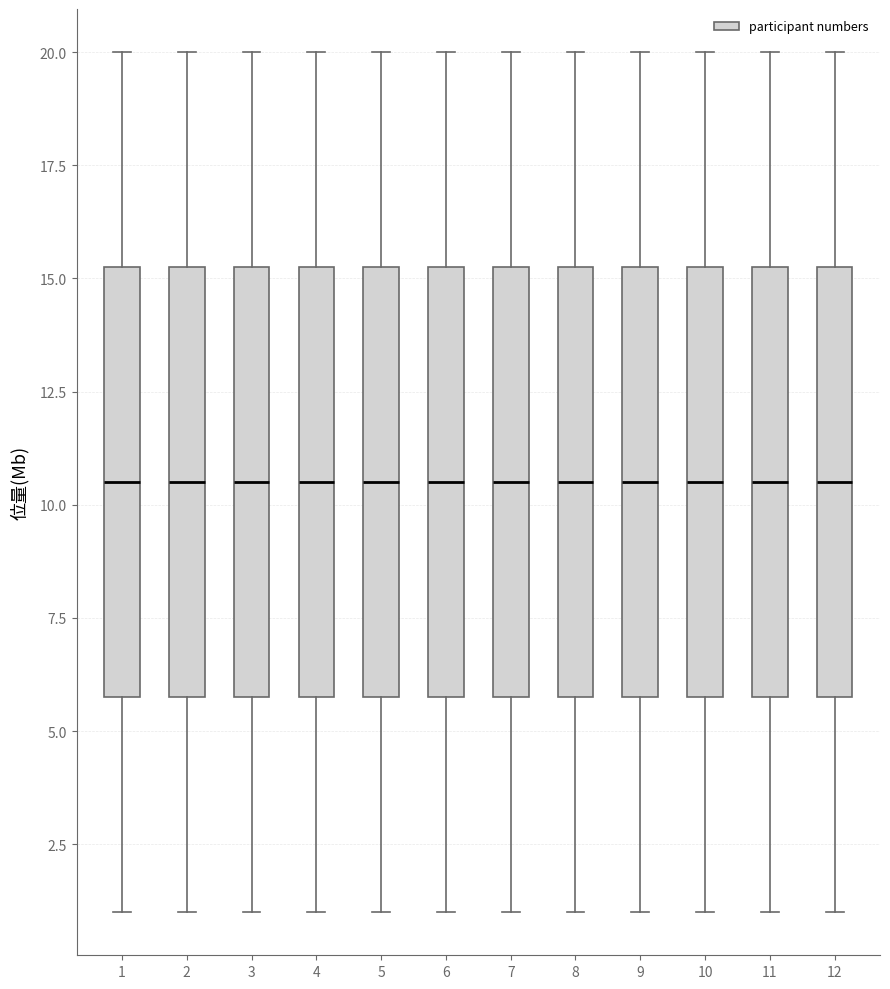

Reading left to right, transcribe this box plot: for each box, give where its median line is, the range the box spans, and where its two whiskers end, as read against the y-axis. The values are not printed on the chart, so give them approximately, as read against the axis.

1: median 10.5, box 6.0 to 15.5, whiskers 1.0 to 20.0
2: median 10.5, box 6.0 to 15.5, whiskers 1.0 to 20.0
3: median 10.5, box 6.0 to 15.5, whiskers 1.0 to 20.0
4: median 10.5, box 6.0 to 15.5, whiskers 1.0 to 20.0
5: median 10.5, box 6.0 to 15.5, whiskers 1.0 to 20.0
6: median 10.5, box 6.0 to 15.5, whiskers 1.0 to 20.0
7: median 10.5, box 6.0 to 15.5, whiskers 1.0 to 20.0
8: median 10.5, box 6.0 to 15.5, whiskers 1.0 to 20.0
9: median 10.5, box 6.0 to 15.5, whiskers 1.0 to 20.0
10: median 10.5, box 6.0 to 15.5, whiskers 1.0 to 20.0
11: median 10.5, box 6.0 to 15.5, whiskers 1.0 to 20.0
12: median 10.5, box 6.0 to 15.5, whiskers 1.0 to 20.0